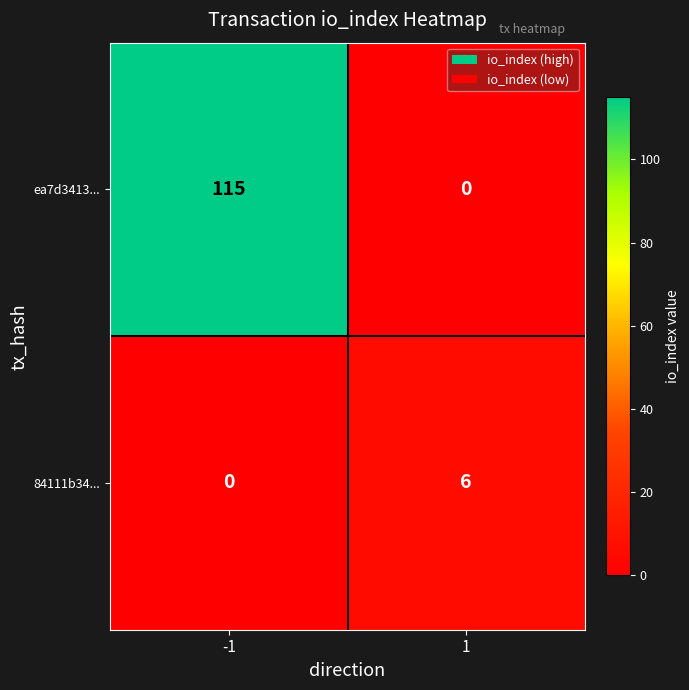

List the series in order of their overall mean, highest first.

ea7d3413..., 84111b34...